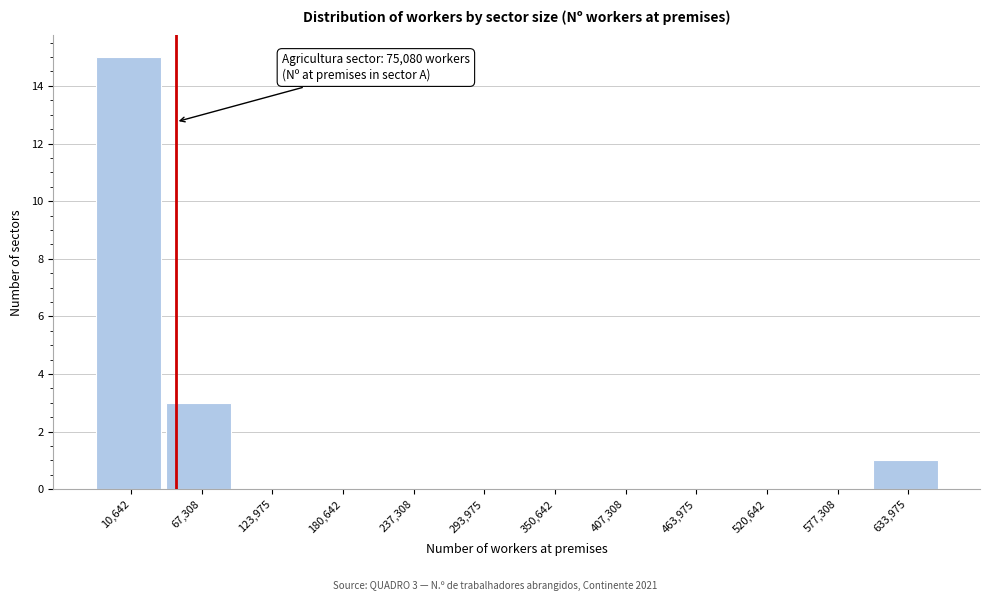

Reading left to right, what are all the values shown in this chart?

10,642=15	67,308=3	123,975=0	180,642=0	237,308=0	293,975=0	350,642=0	407,308=0	463,975=0	520,642=0	577,308=0	633,975=1